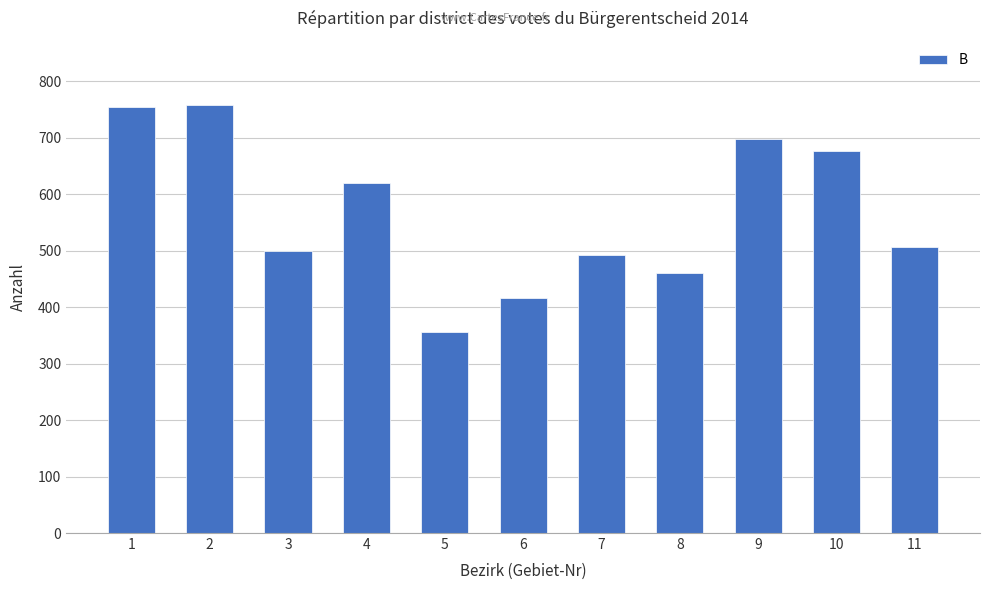

At which label does the data first exceed 507?

1